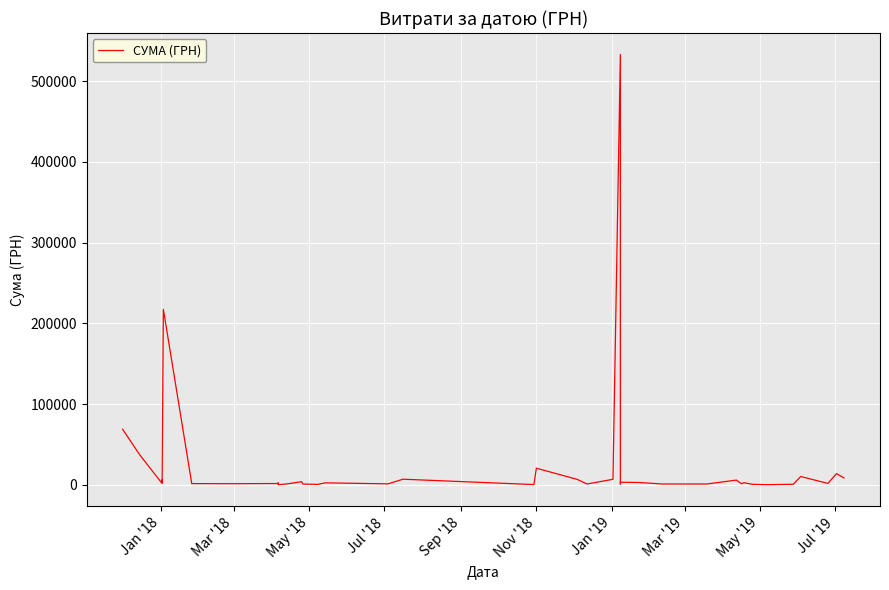

How many interior local valleys (lower than both neighbors) does the data have?

13